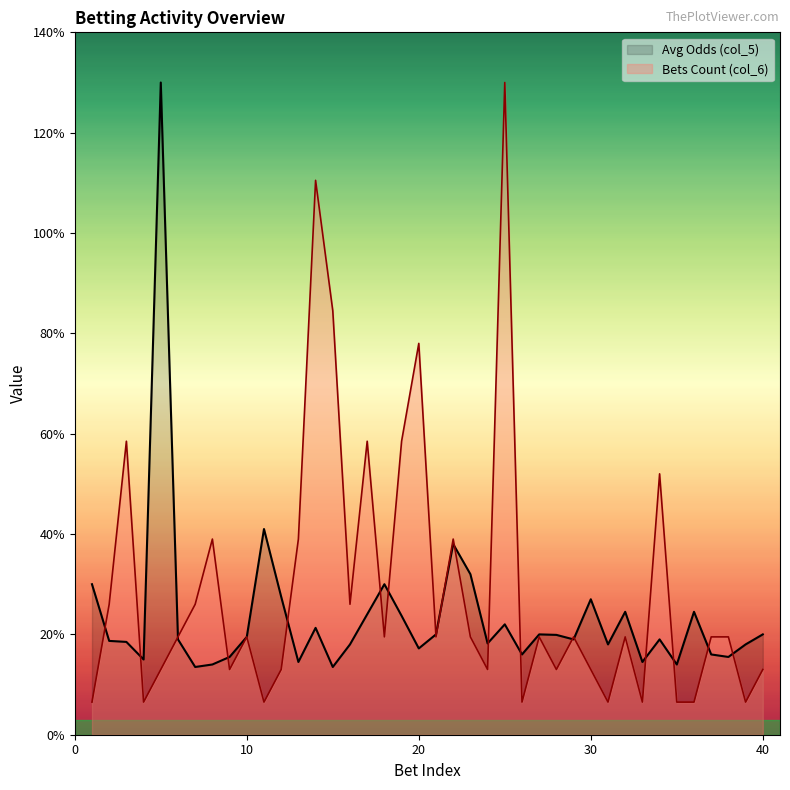

What are all the series names shown in the legend?

Avg Odds (col_5), Bets Count (col_6)